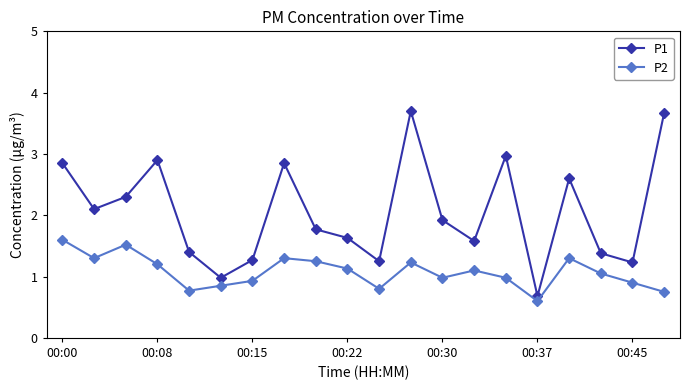

Rank the series by their maximum value, from lowest to highest.

P2, P1